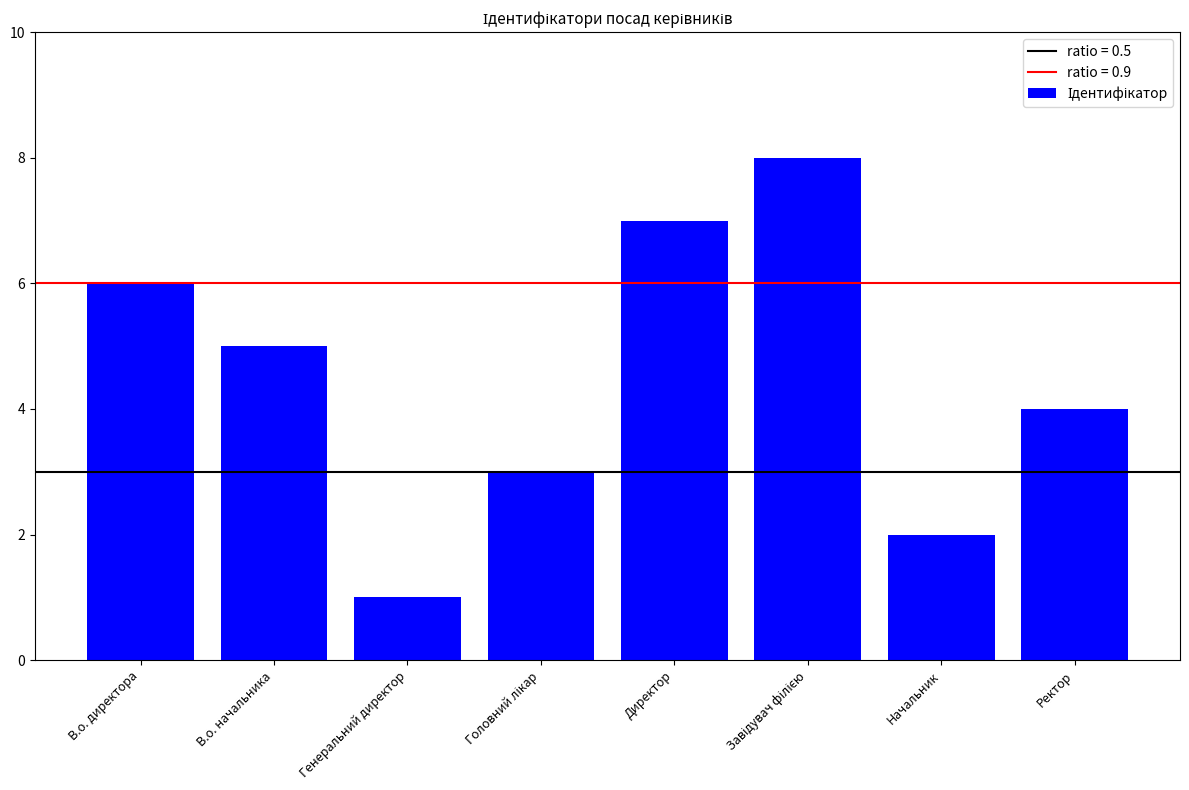

What is the greatest value displayed?

8